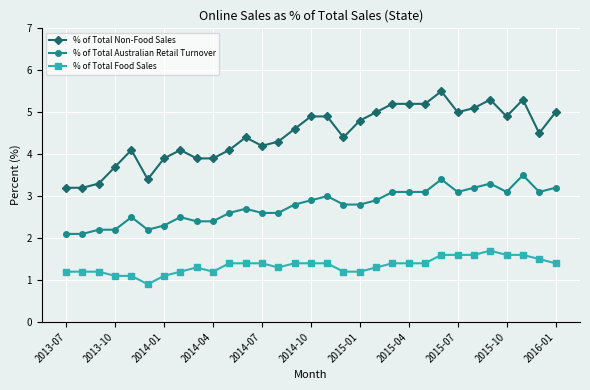

True or false: % of Total Non-Food Sales and % of Total Food Sales cross at least once.

False